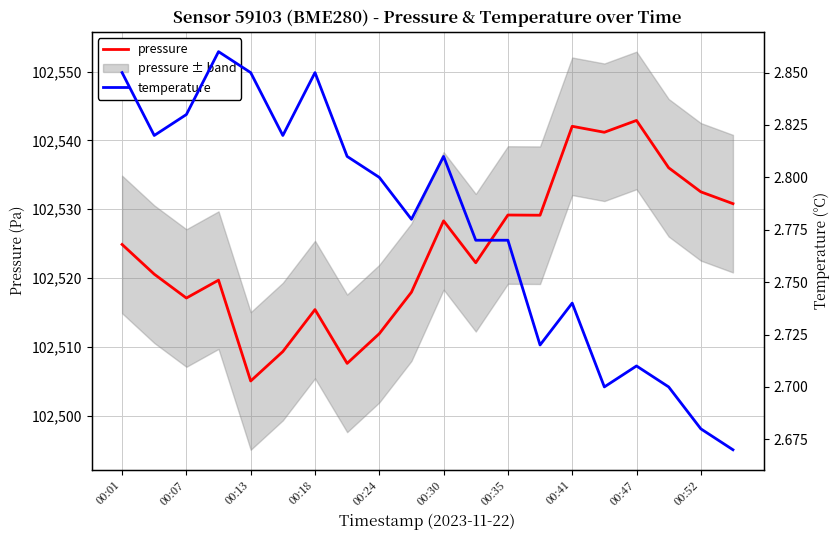

What position from the right is 00:01?

20